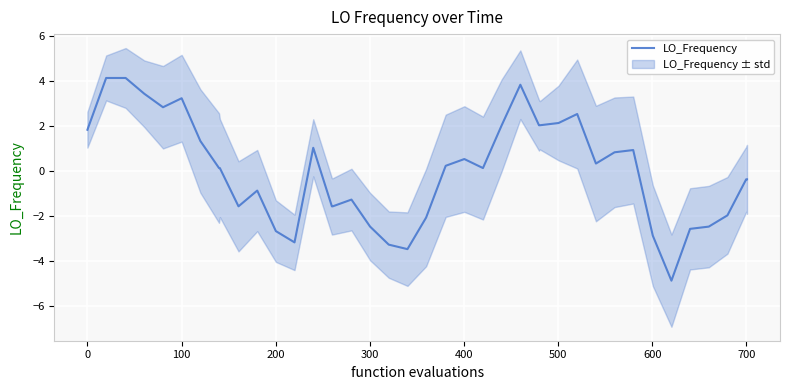

What is the maximum value shown in the chart?

4.1